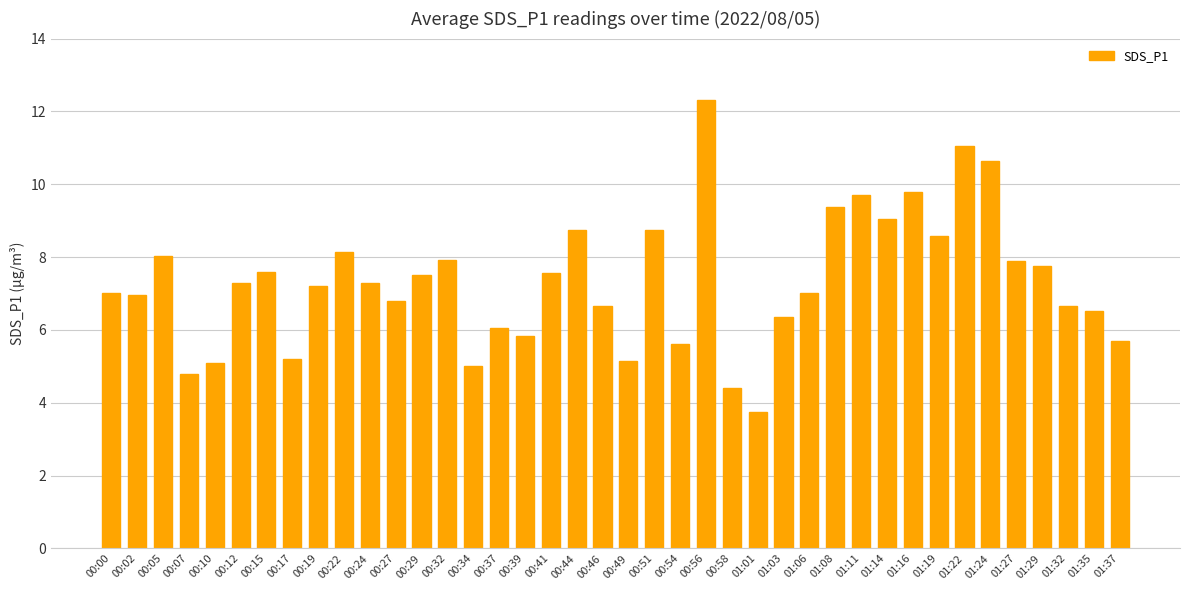

What position from the left is 01:22?

34